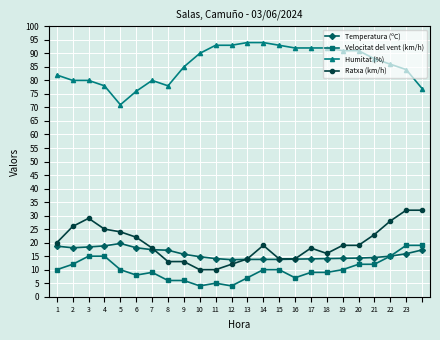

True or false: Velocitat del vent (km/h) has more than 0 points higher than both neighbors.

True